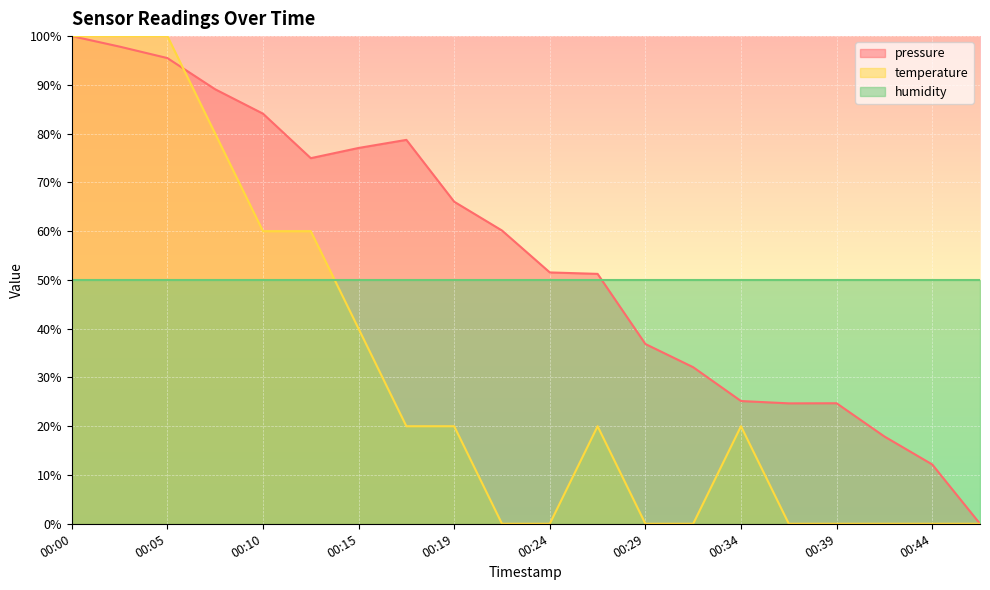

Where is temperature nearest to the value 50?

00:10